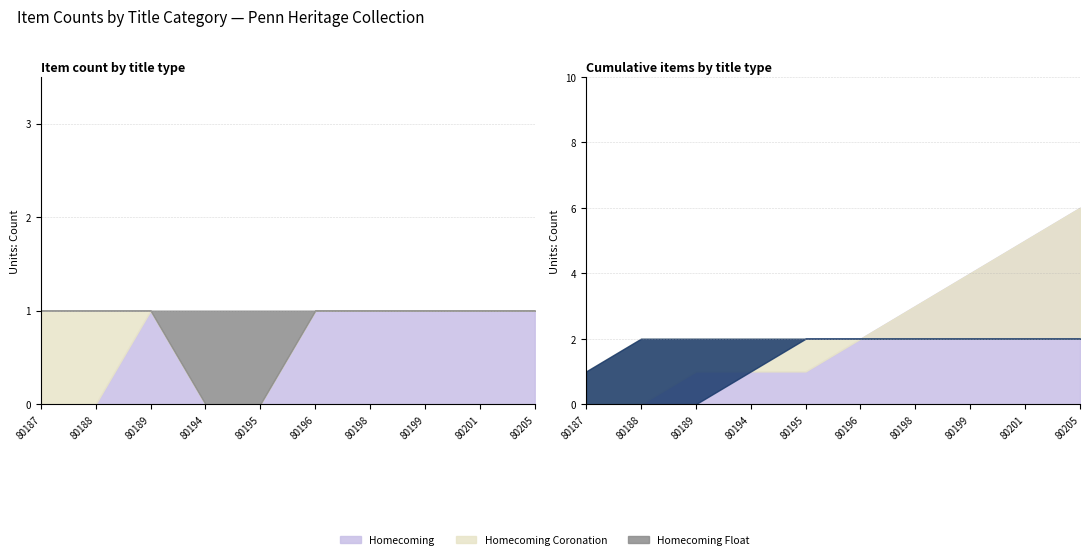

True or false: Homecoming Coronation and Homecoming Float intersect in this chart.

False